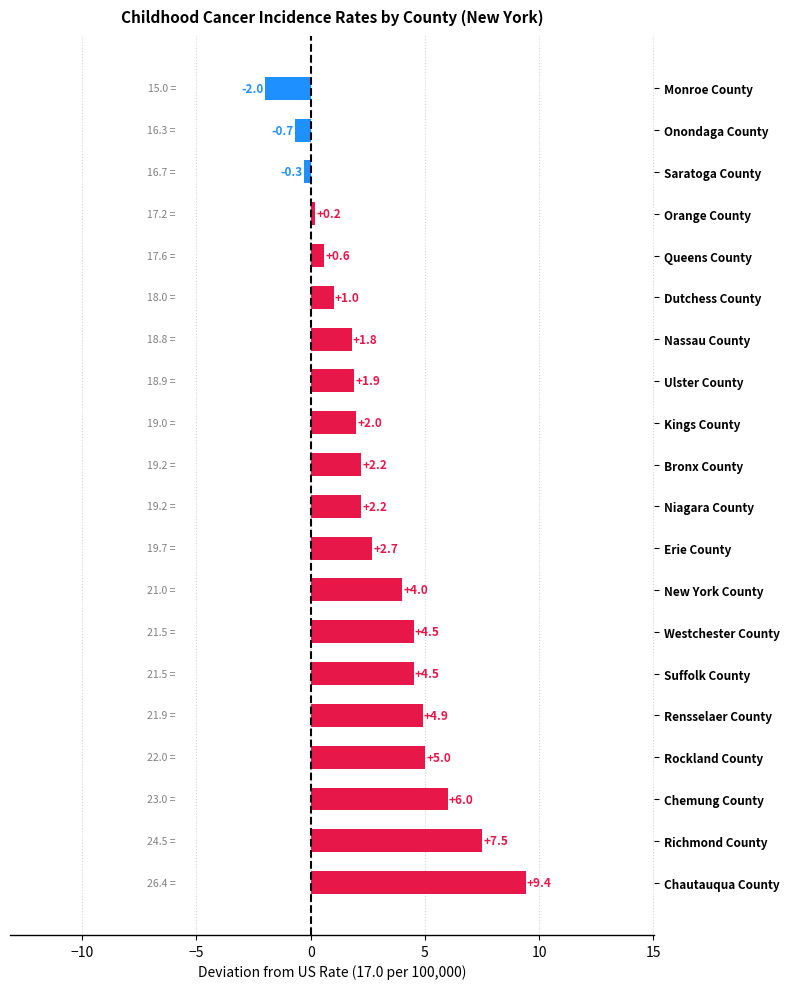

What is the difference between the values at Suffolk County and Nassau County?

2.7